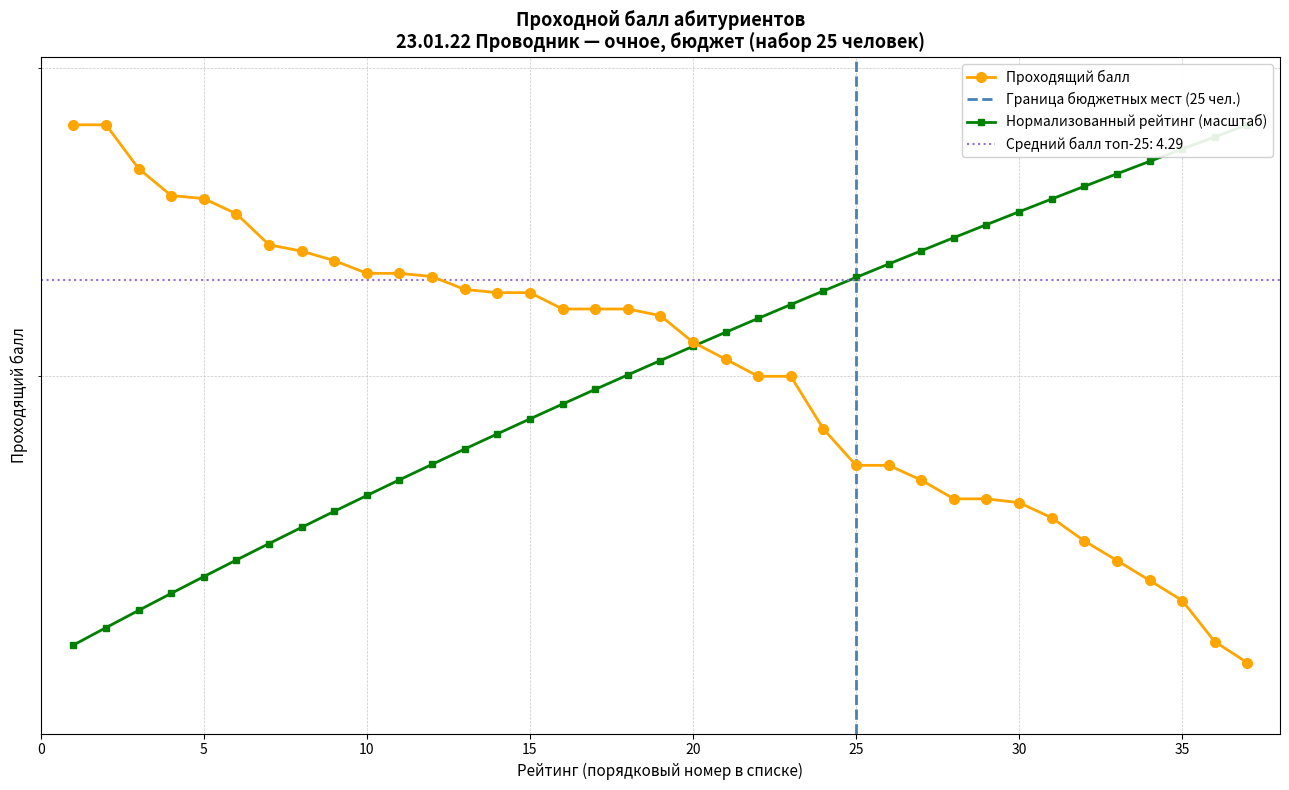

How many values in the Рейтинг series exceed 4?

20